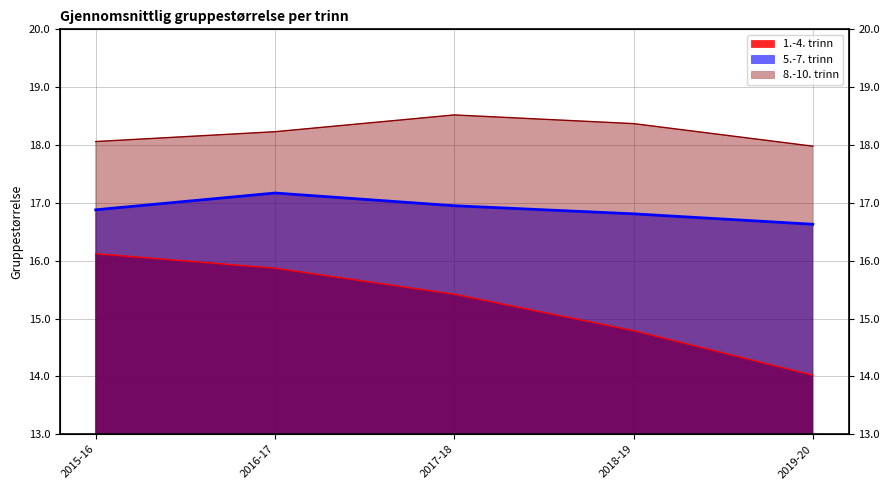

Which label corresponds to the smallest value in the chart?

2019-20